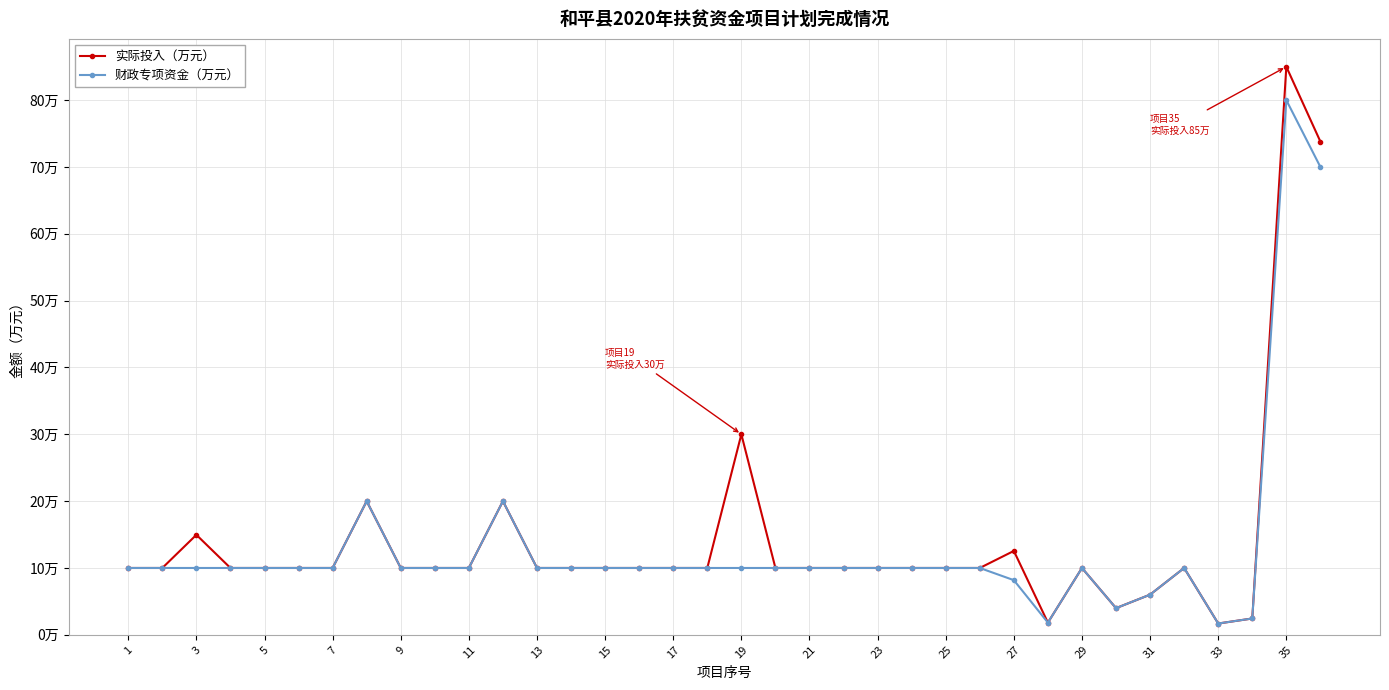

Which series has the widest spread of values?

实际投入（万元）